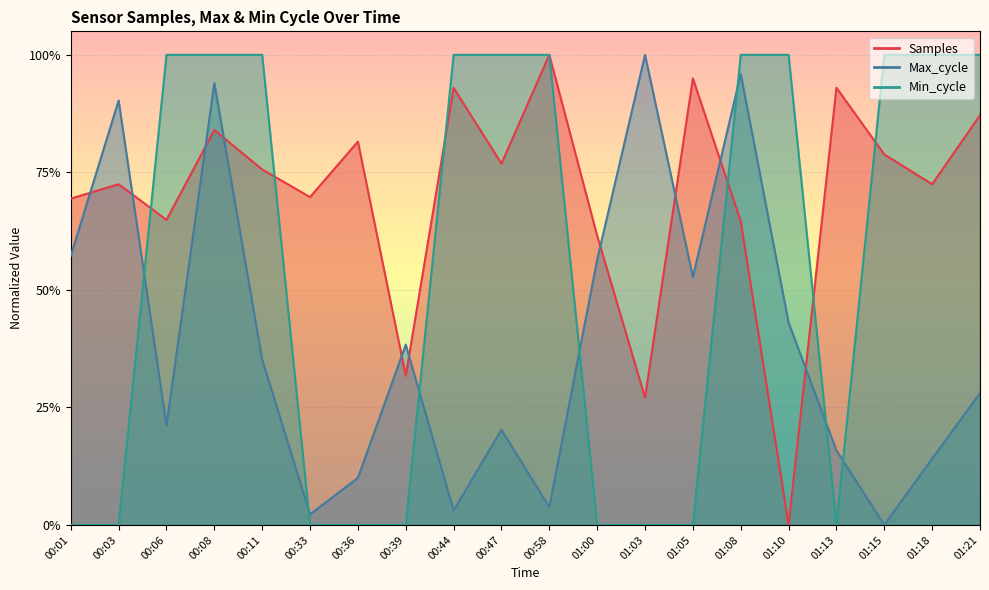

At how many categories does at least one series exceed 0?

20